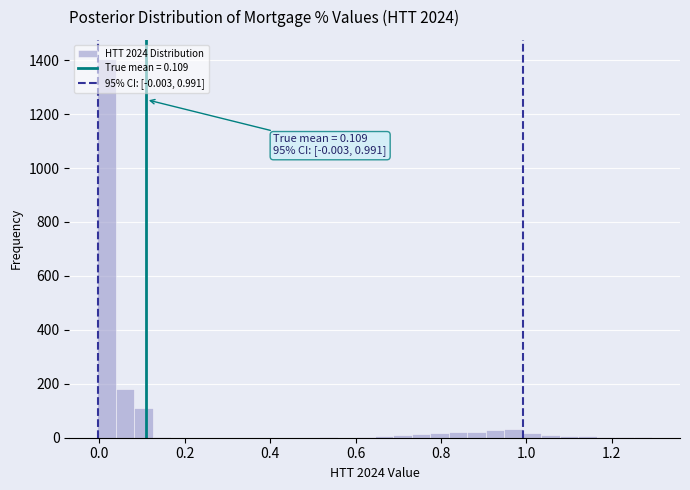

Around what value on the x-axis is the tallest bar? Give the approximate position of its centre, as read against the axis.

0.02